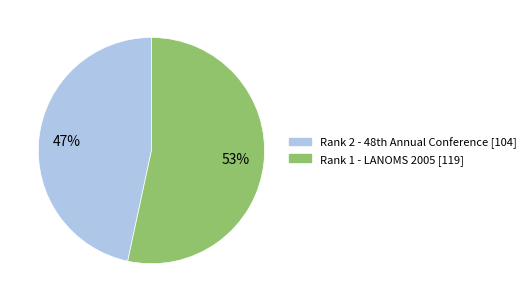

To the nearest percent, what is the average slice percentage?

50%